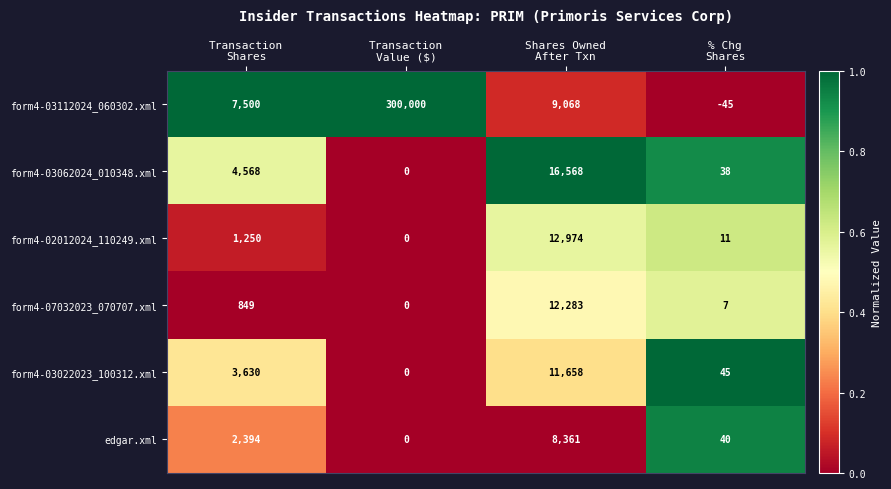

What is the maximum value for form4-03022023_100312.xml?

11658